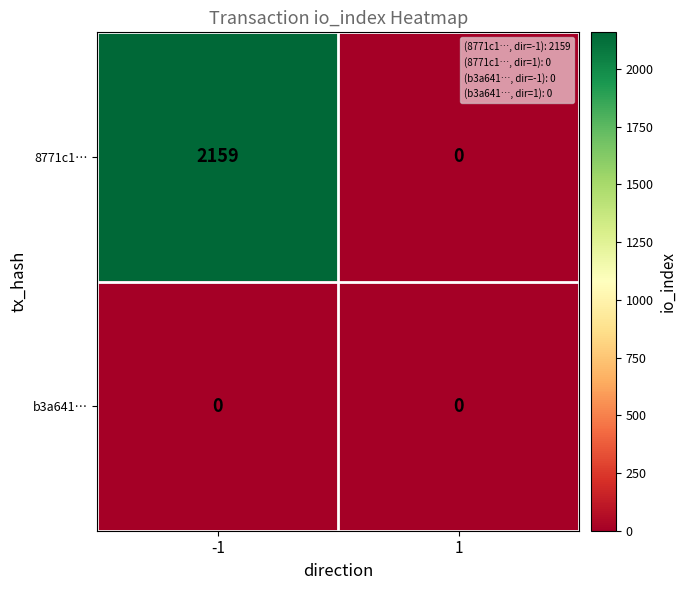

Which series has the widest spread of values?

8771c1…